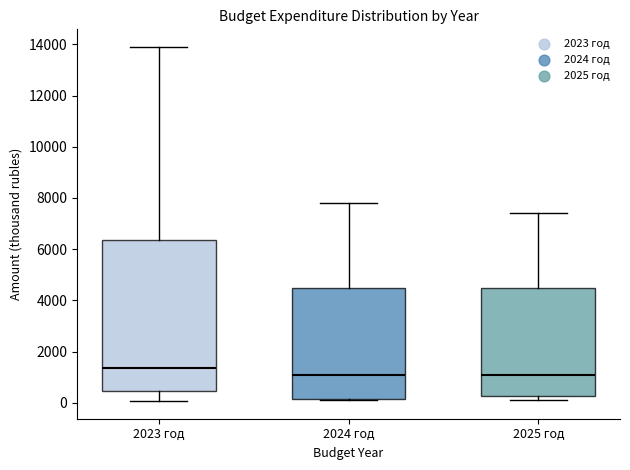

Which box's median line is the highest?

2023 год